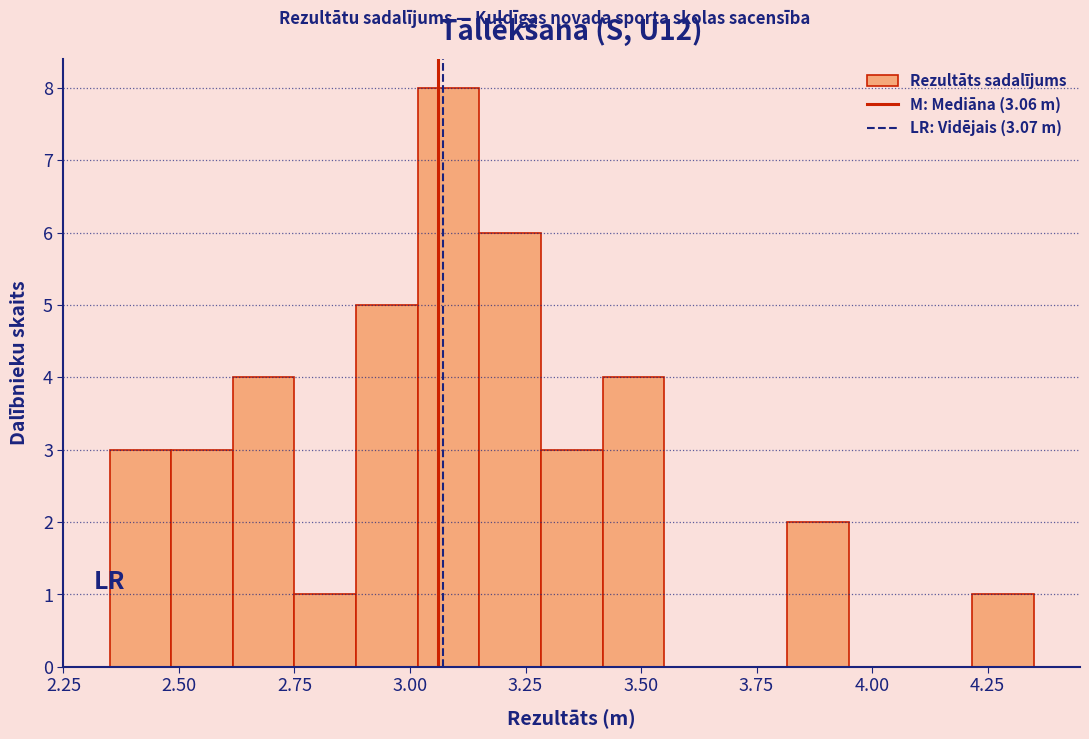

Read against the x-axis, roughly where is the centre of the tallest bar?

3.10